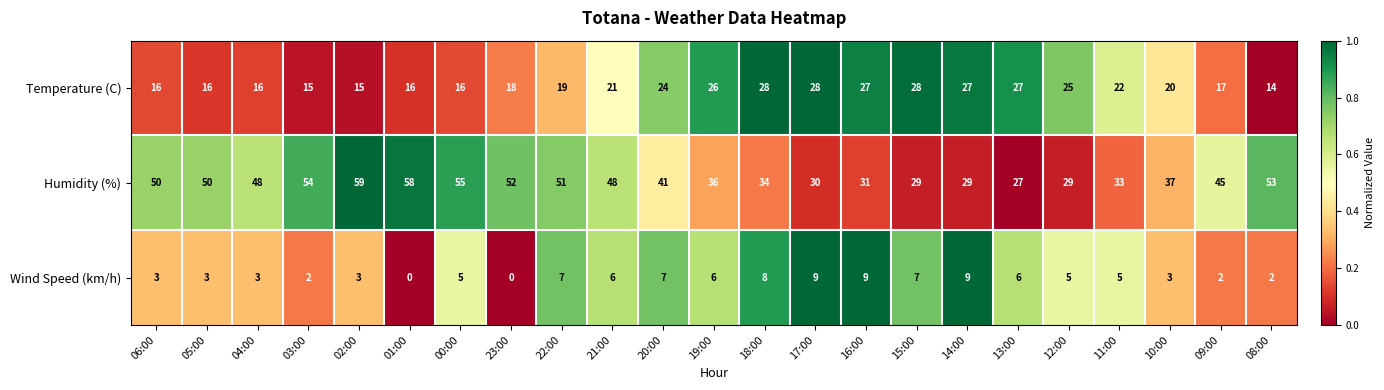

What is the average value of the Wind Speed (km/h) series?

5